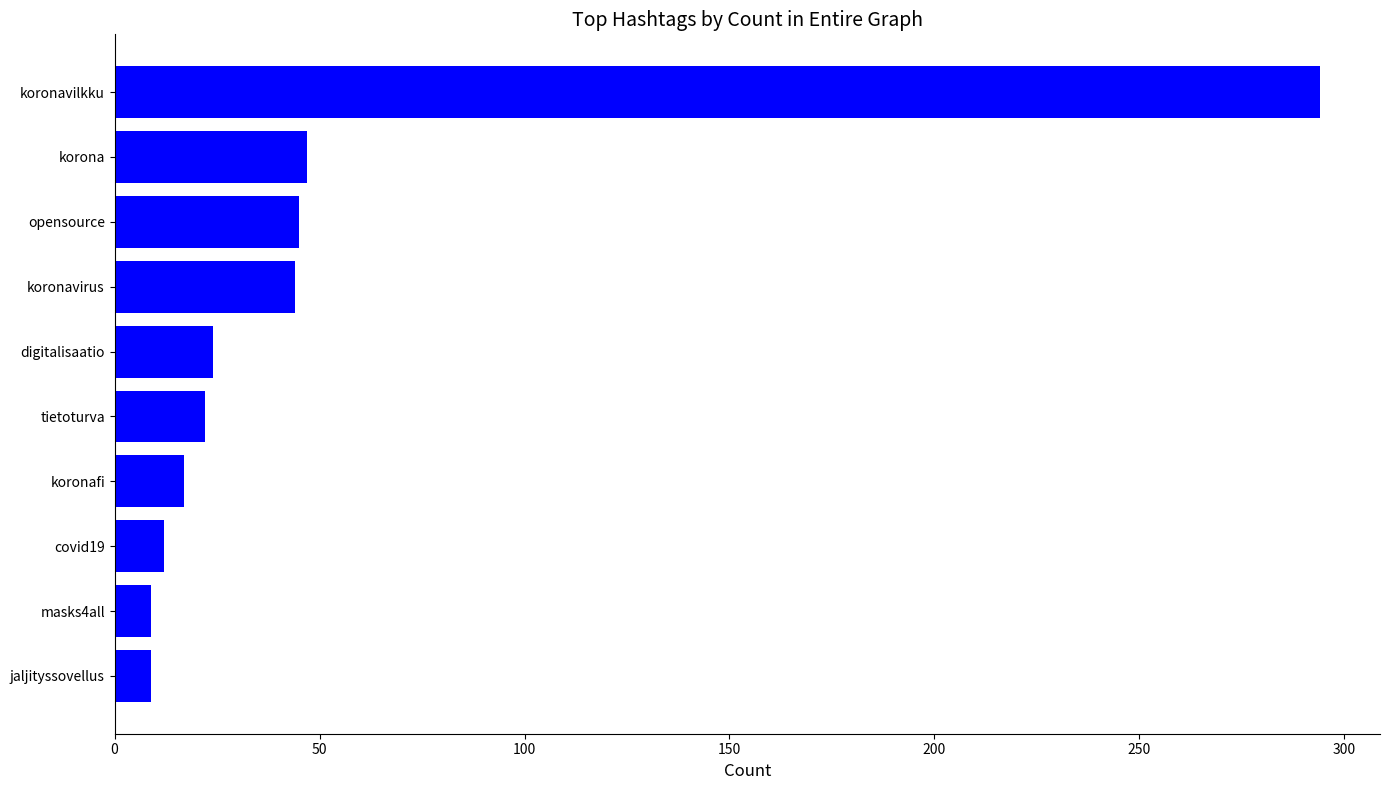

What is the sum of the values at digitalisaatio and koronavilkku?

318